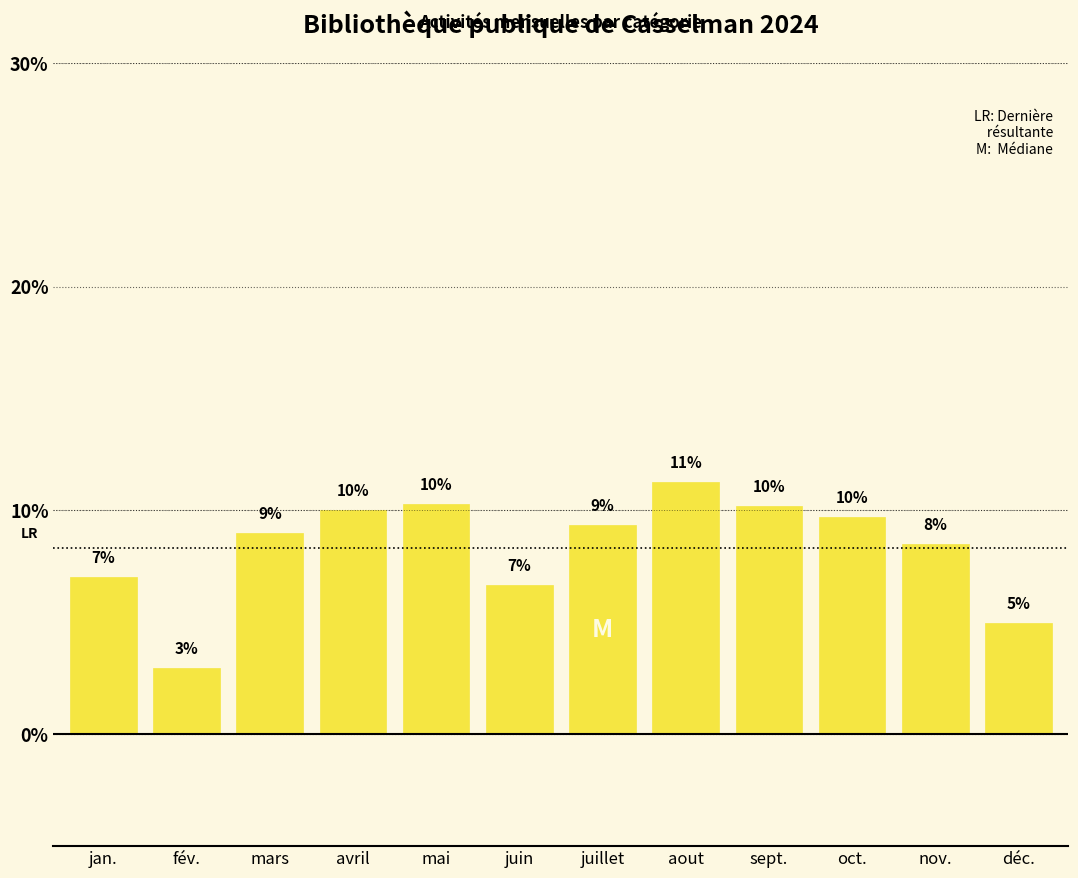

What position from the right is juin?

7